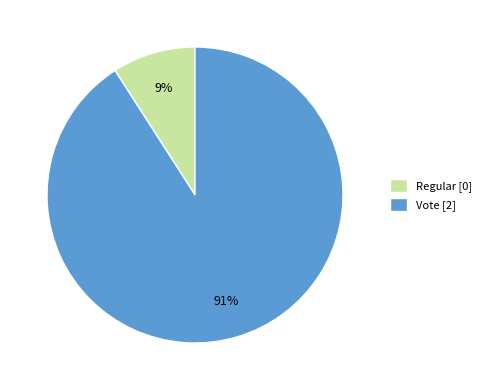

Combined, do Vote [2] and Regular [0] account for over 50%?

Yes